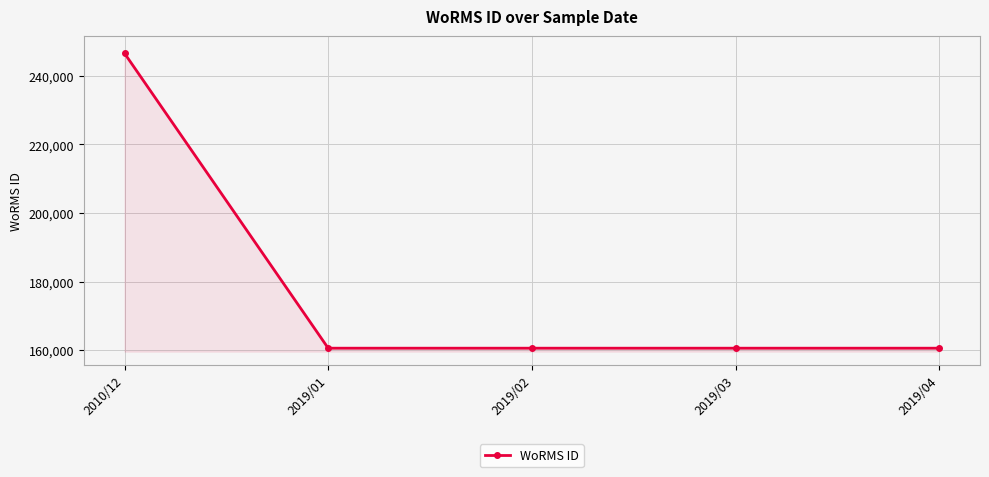

Which label corresponds to the largest value in the chart?

2010/12